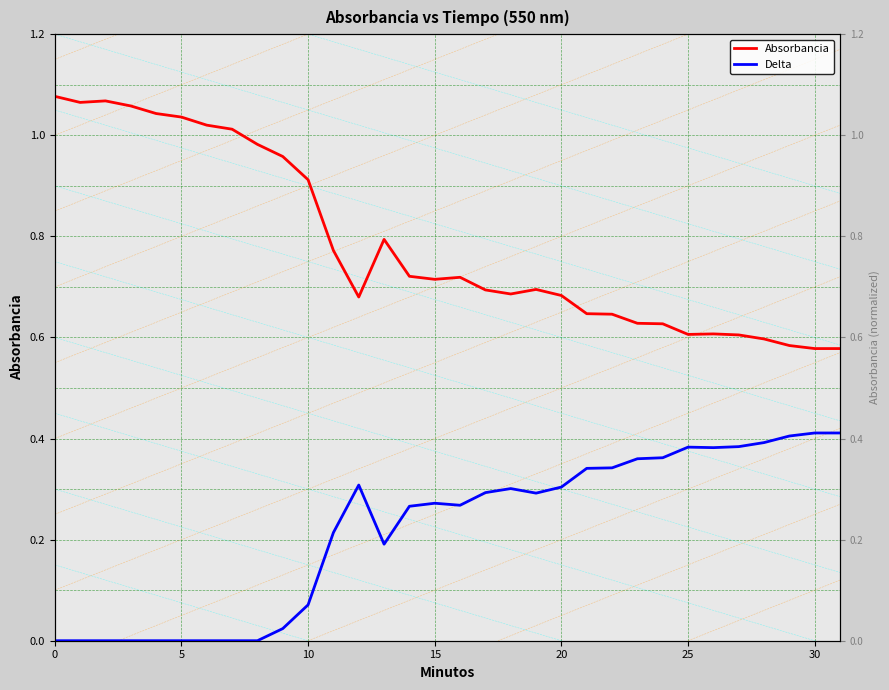

What is the total value across all series at 20?

1.0